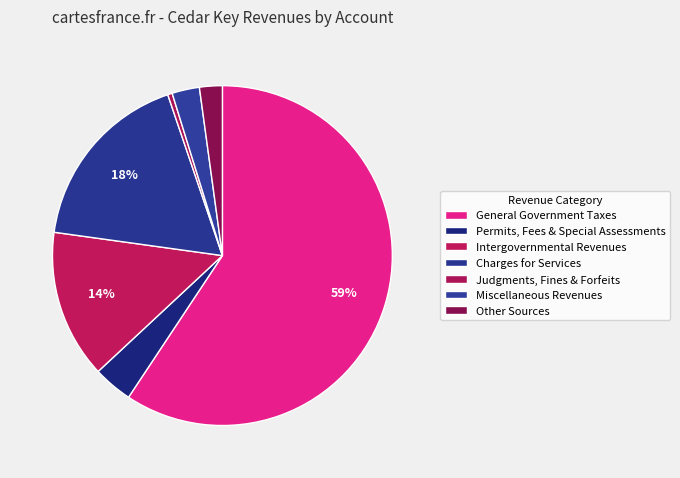

What percentage is the General Government Taxes slice, to the nearest percent?

59%